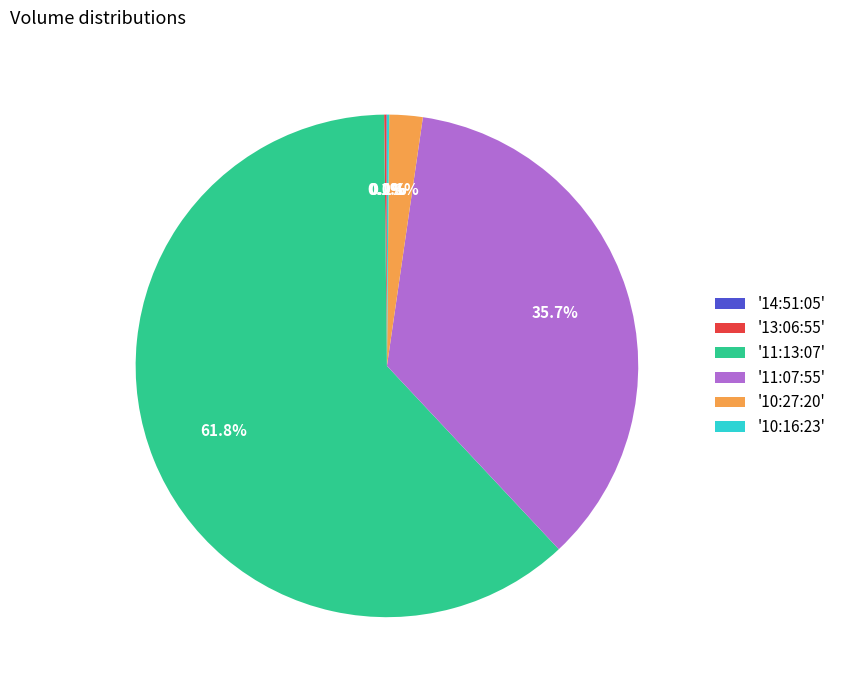

Is the sum of '10:27:20' and '11:07:55' greater than half?

No